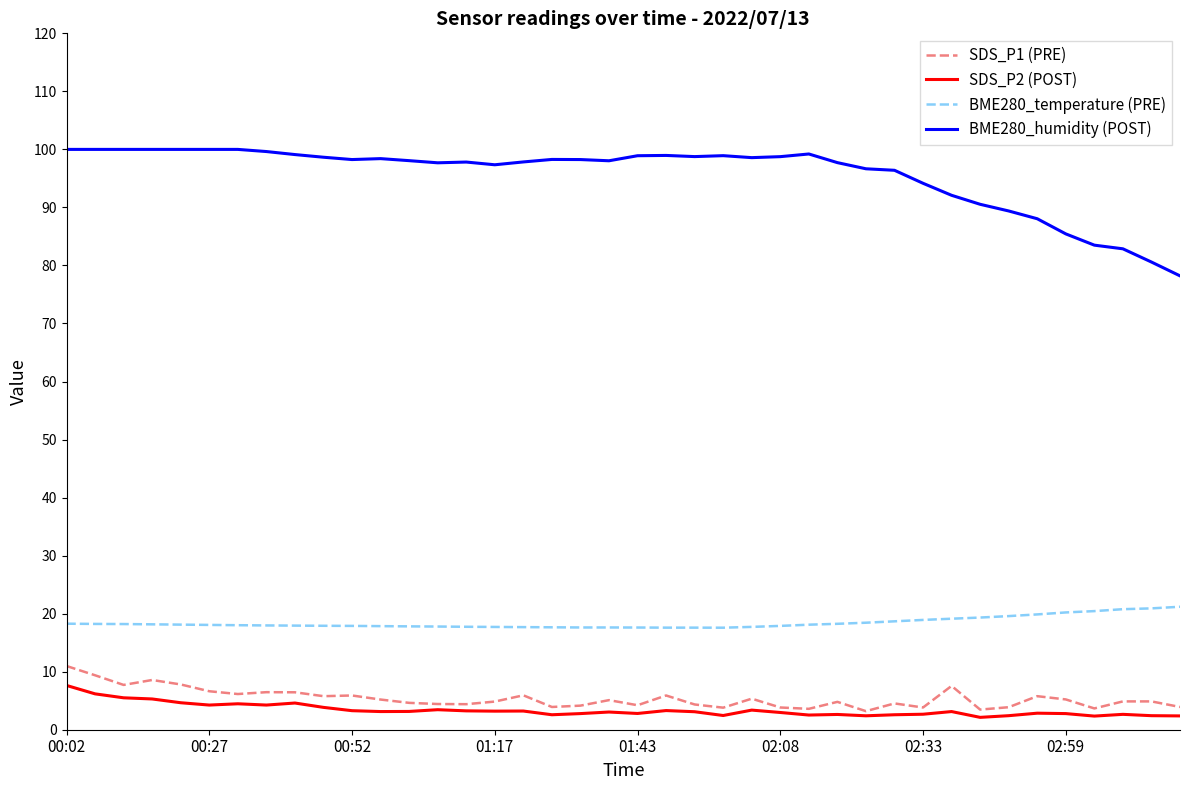

What is the sum of all SDS_P1 (PRE) values?

215.1